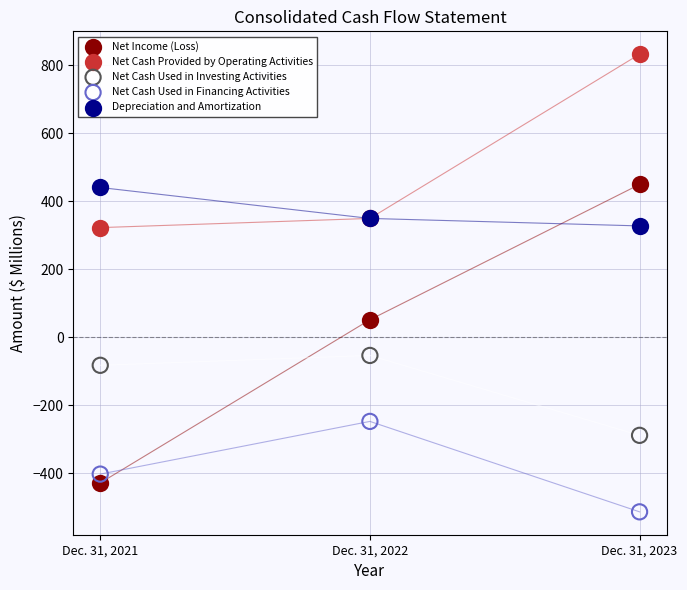

Across all series, what Y value is closest to 159?

51